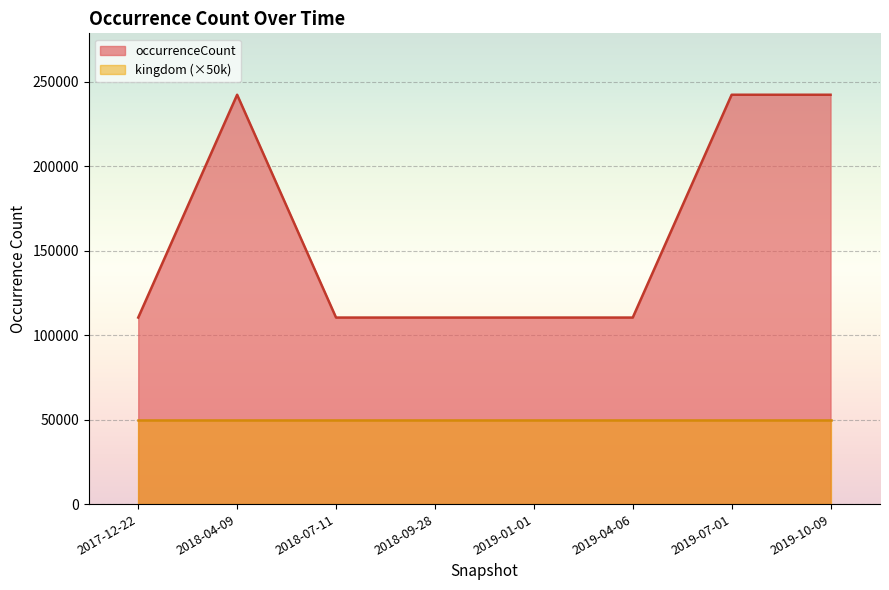

True or false: the data shows 242250 at 2018-04-09.

True